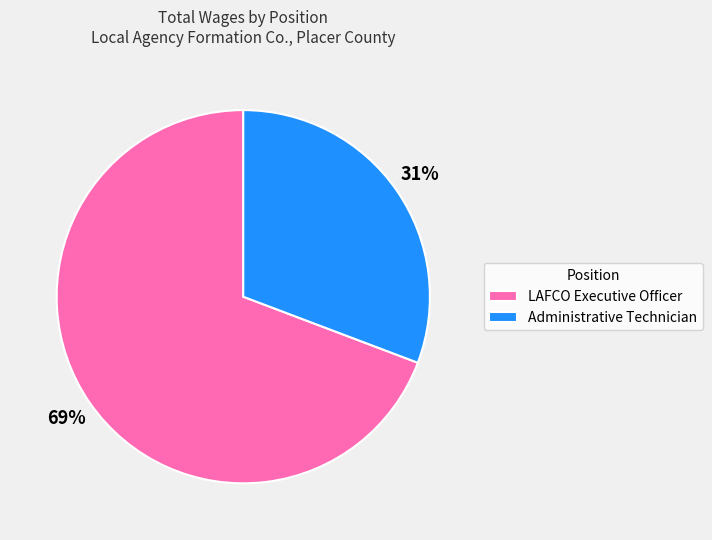

The LAFCO Executive Officer slice represents 69% of the pie. True or false?

True